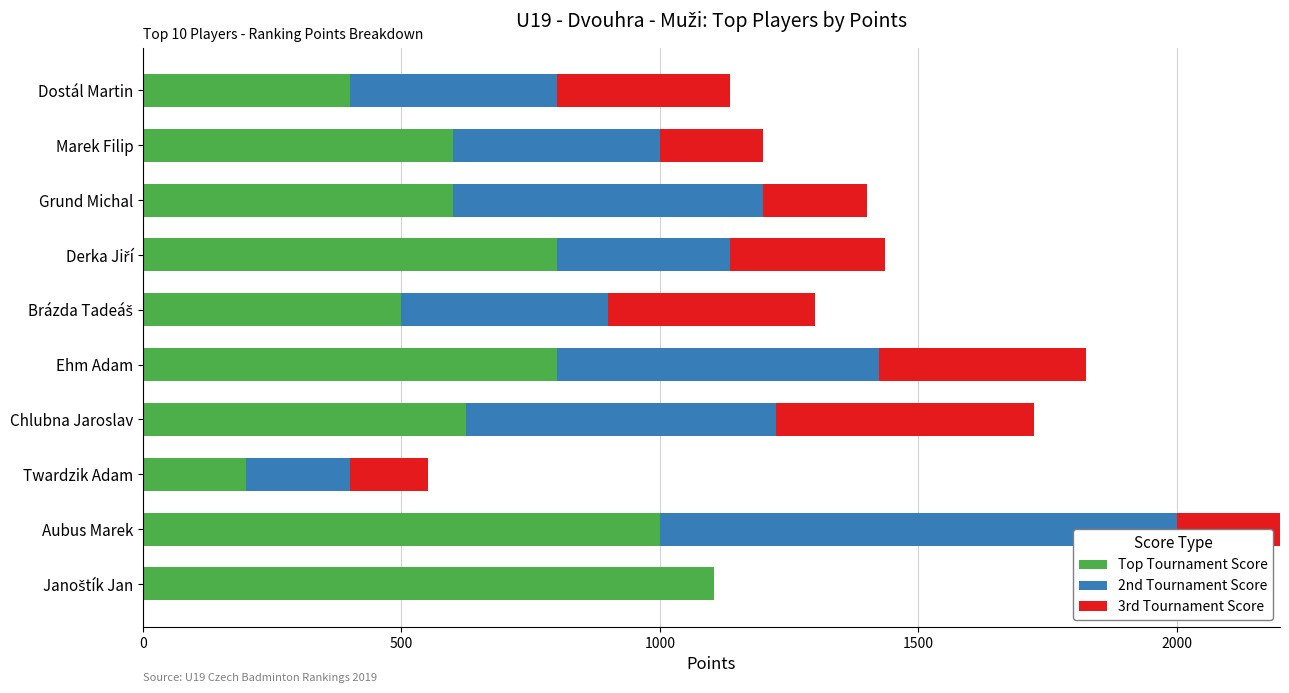

Which series has the largest total across all categories?

Top Tournament Score